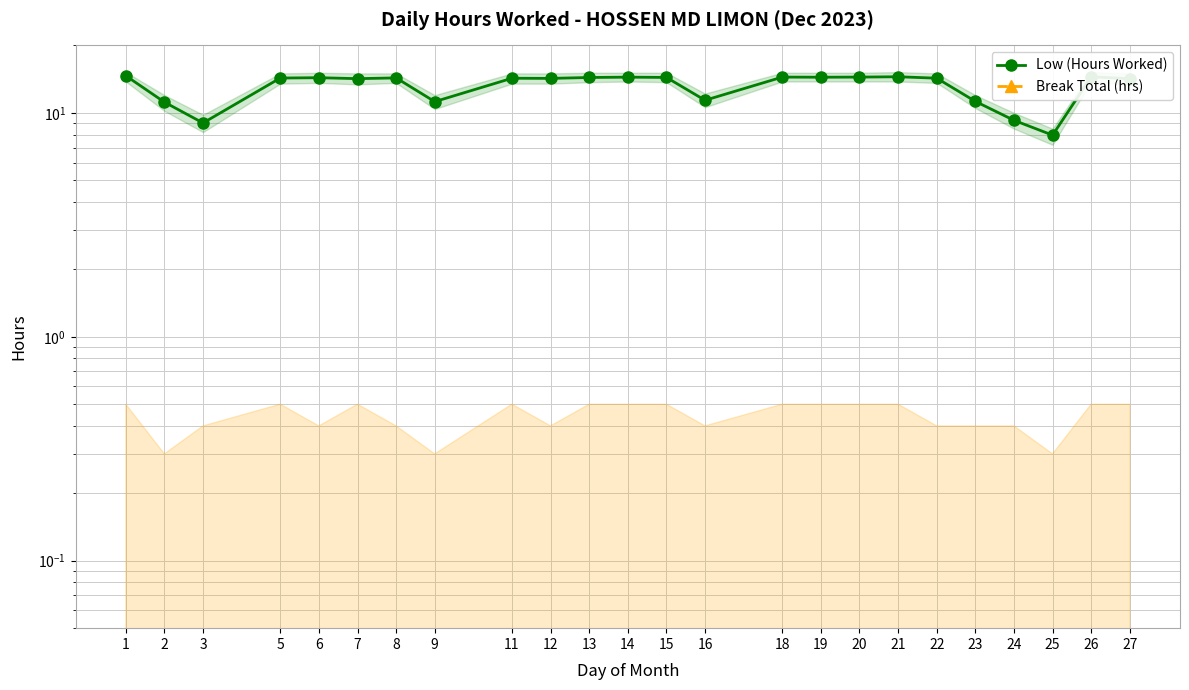

At which label does Low (Hours Worked) first exceed 14?

1